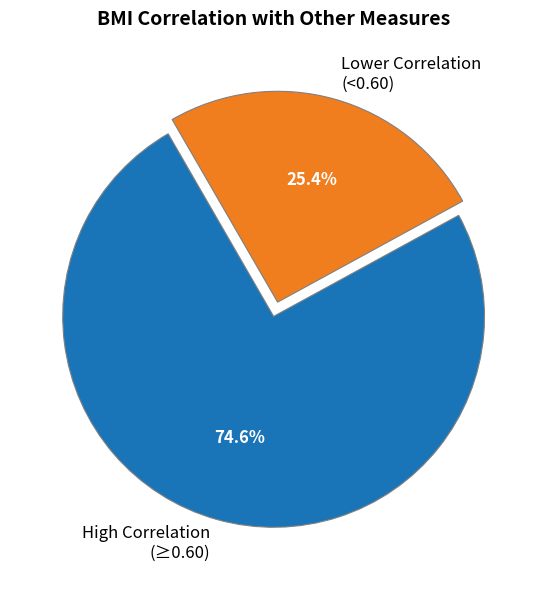

How many segments does this pie chart have?

2